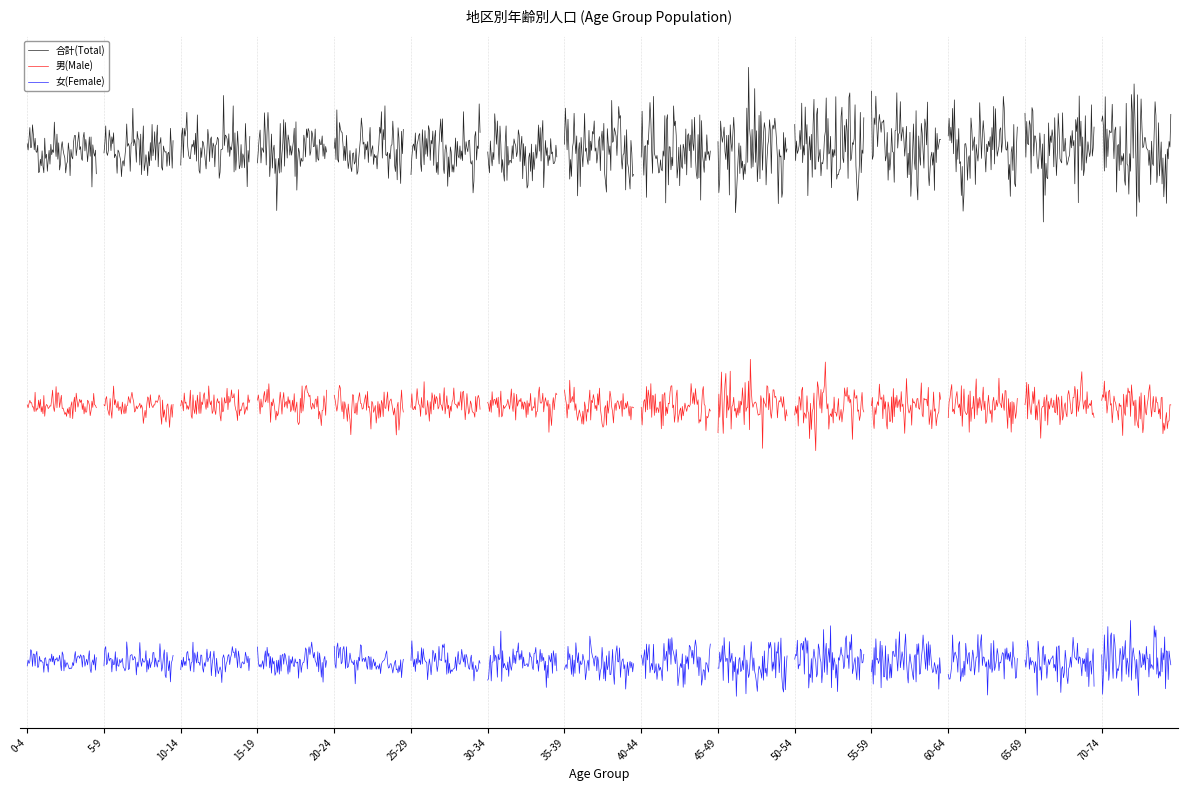

Rank the series by their maximum value, from lowest to highest.

男(Male), 女(Female), 合計(Total)